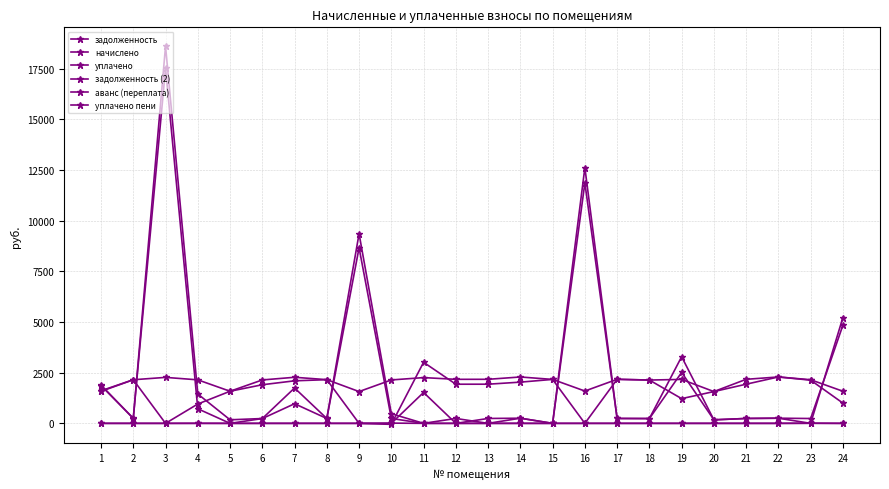

Is the value of уплачено at 13 greater than the value of задолженность (2) at 2?

Yes